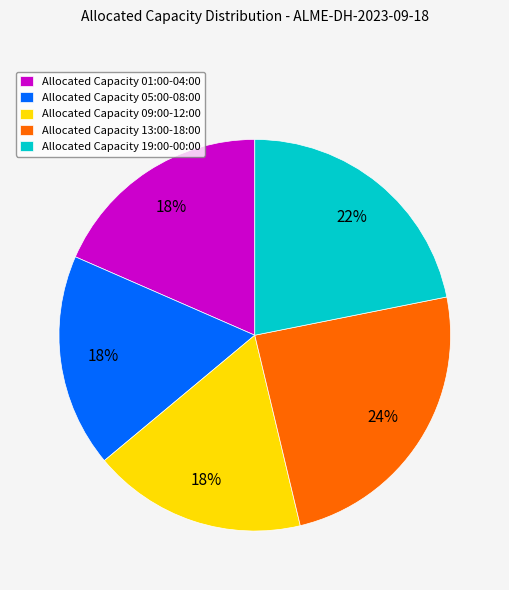

Is there any slice that represents more than half of the pie?

No